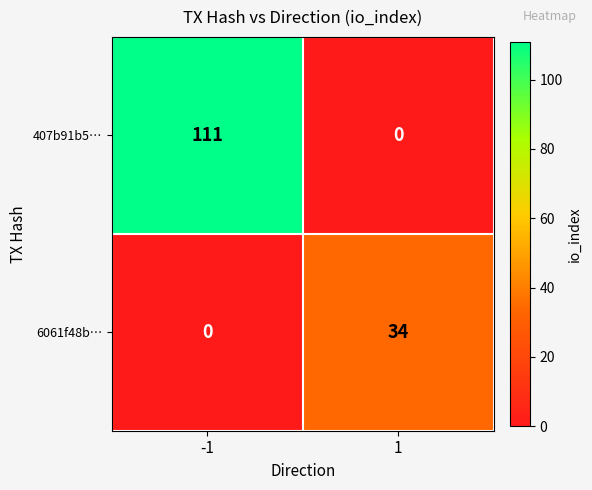

What is the average value of the 407b91b5… series?

56